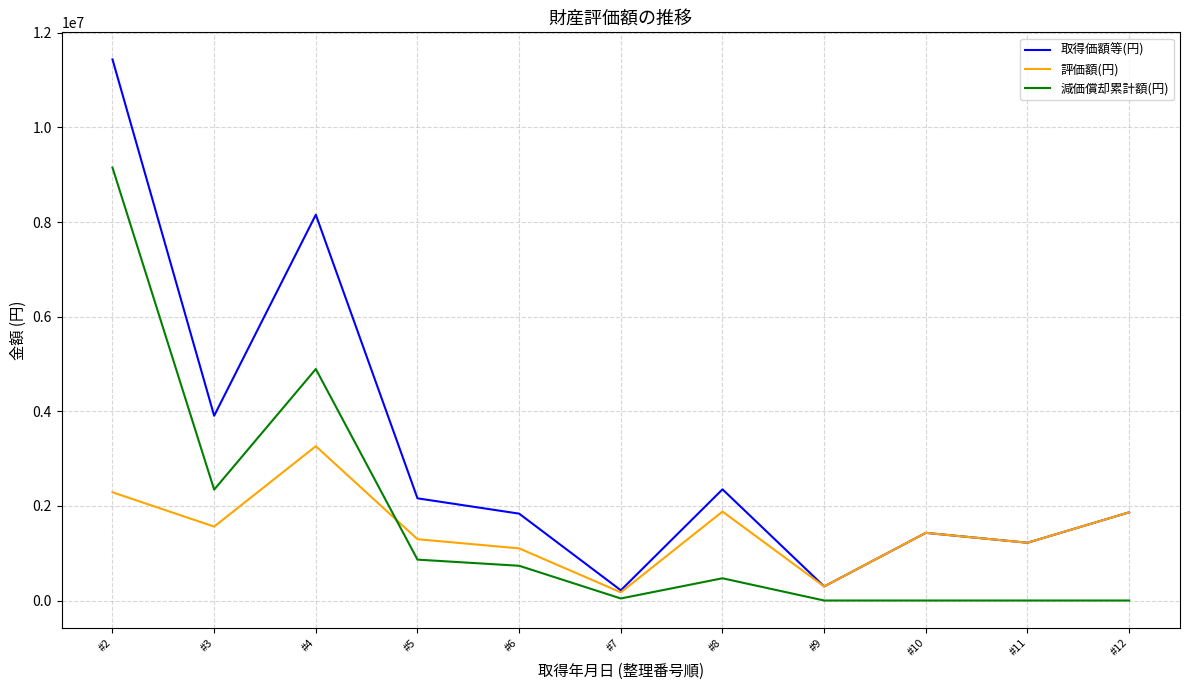

The 評価額(円) series shows 1880000 at #8. True or false?

True